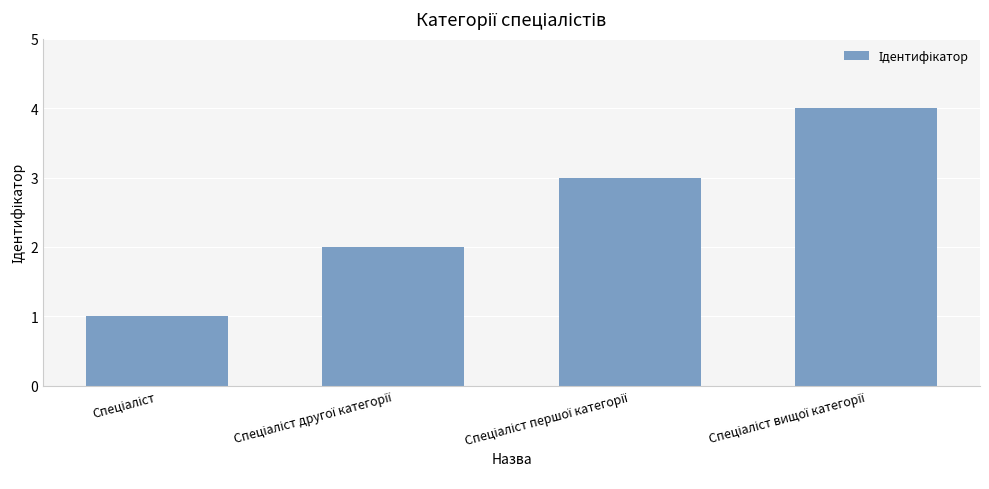

How many values are between 2 and 4?

3